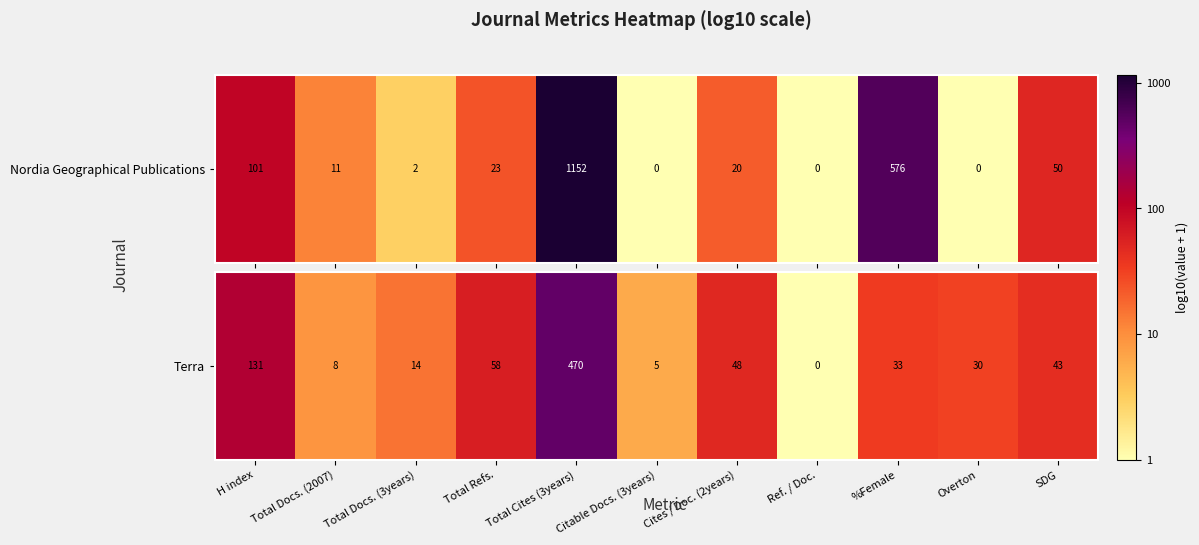

The value at SDG is 2.5. True or false?

False